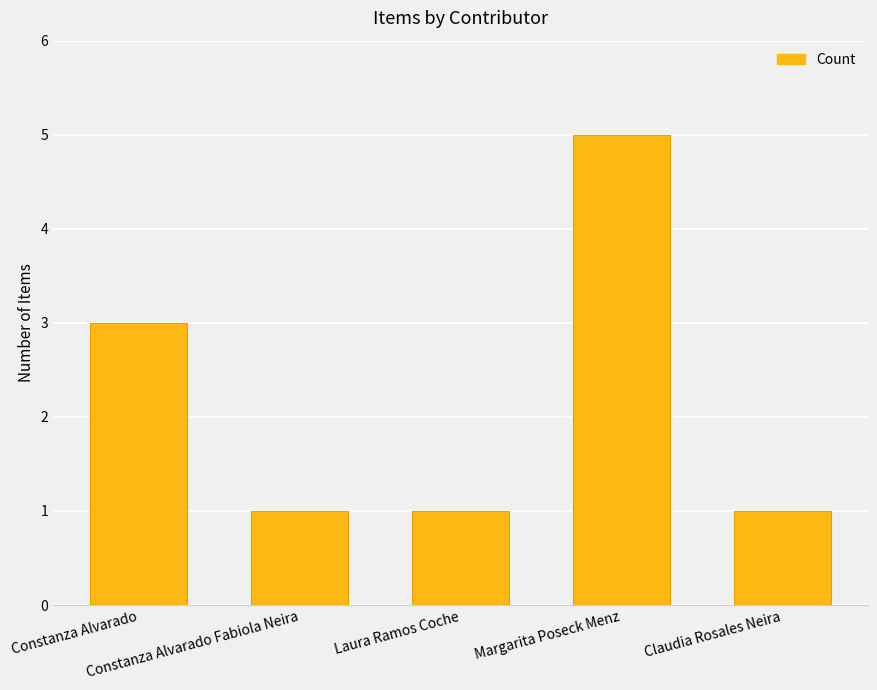

Are the bars horizontal?

No